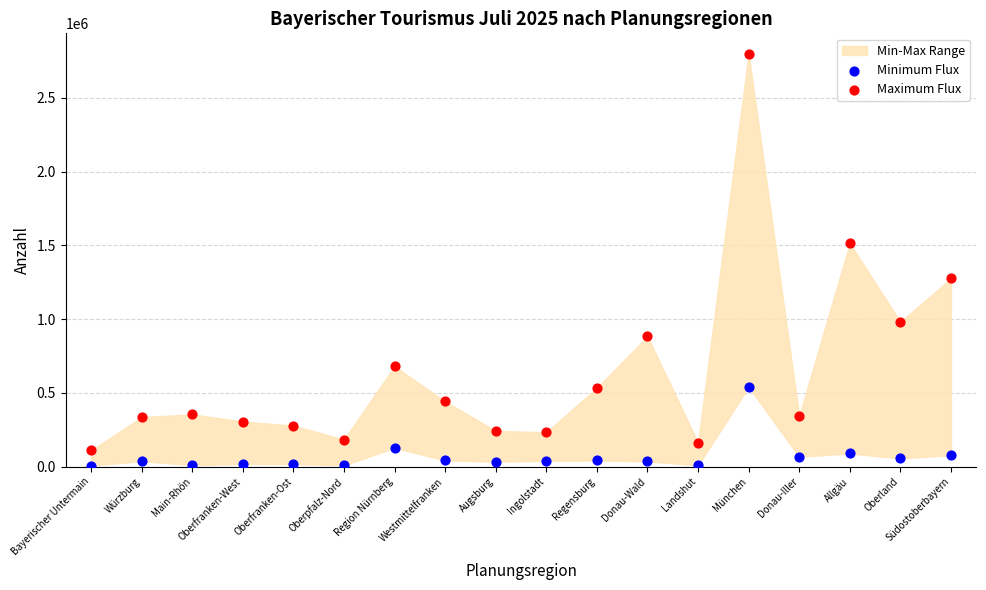

In the Maximum Flux series, what Y value is closest to 1453575?

1513674